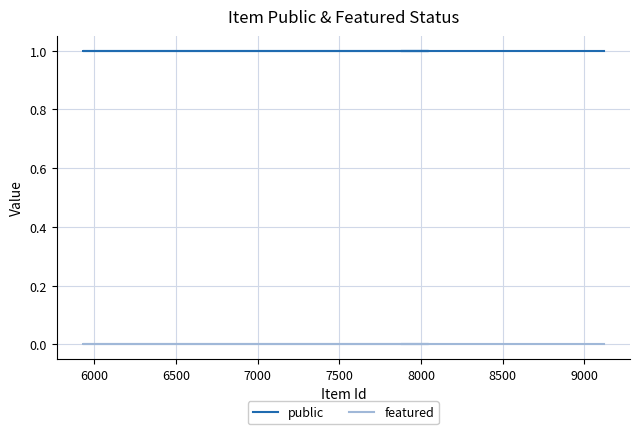

Which series has the largest total across all categories?

public